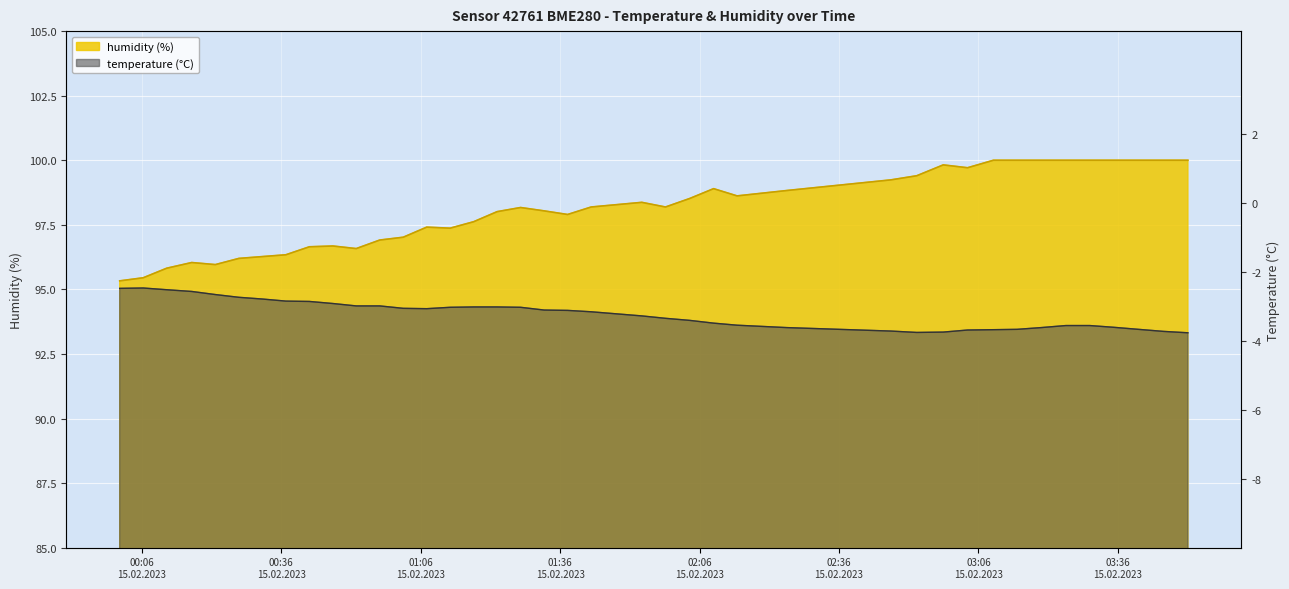

What is the average value of the temperature series?

96.8